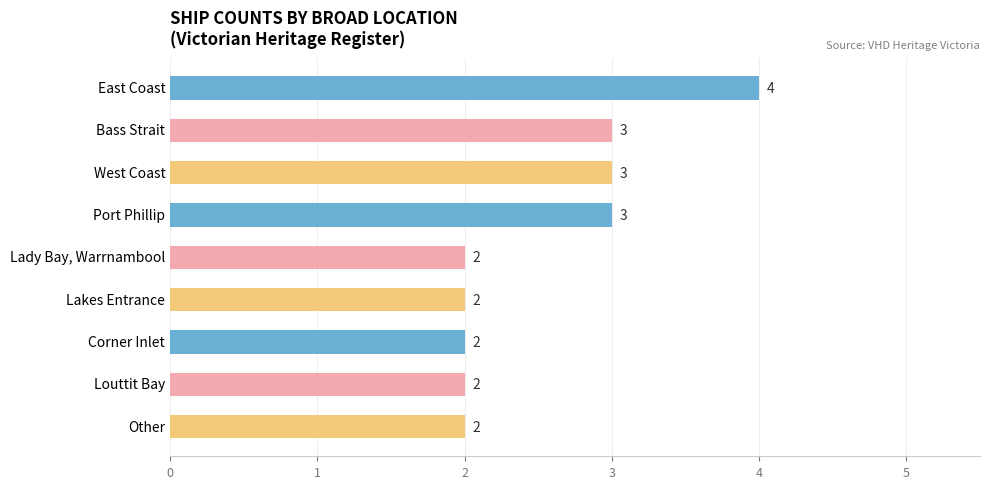

What is the greatest value displayed?

4